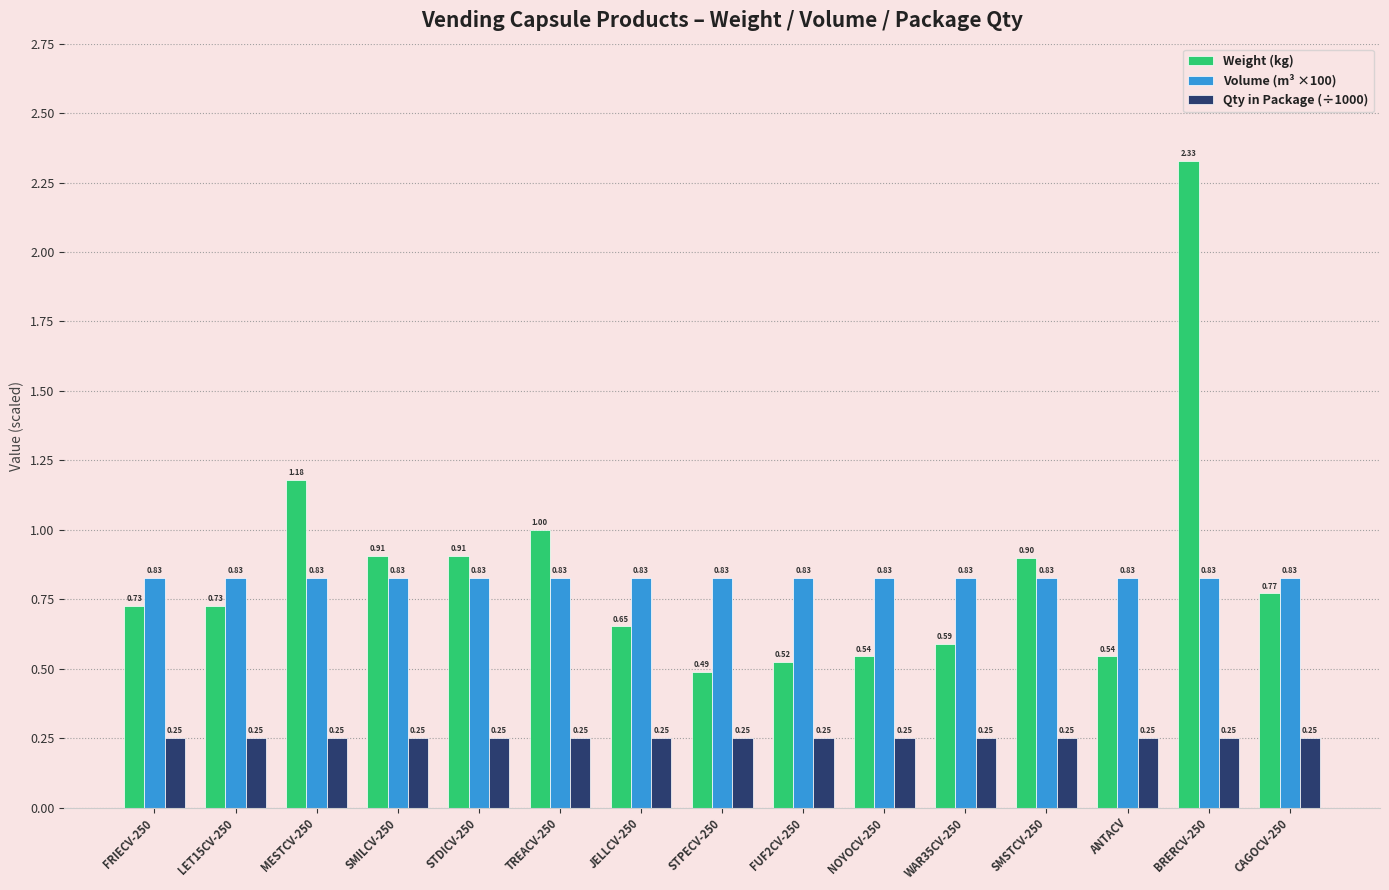

What is the sum of all Weight (kg) values?

12.8